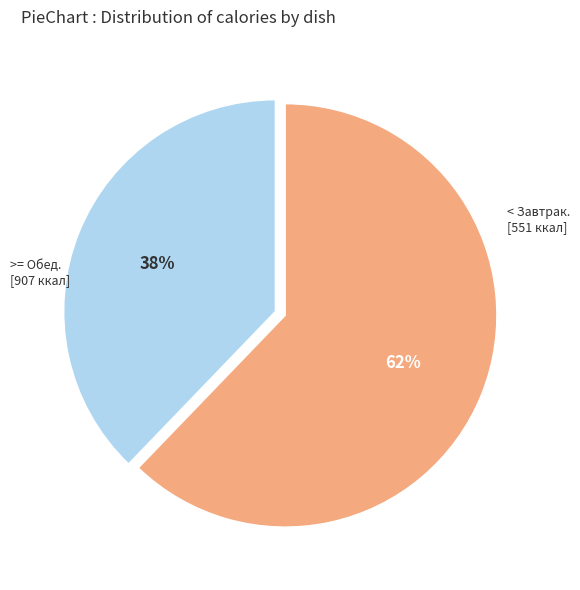

To the nearest percent, what is the difference between the largest and smallest slice percentages?

24%